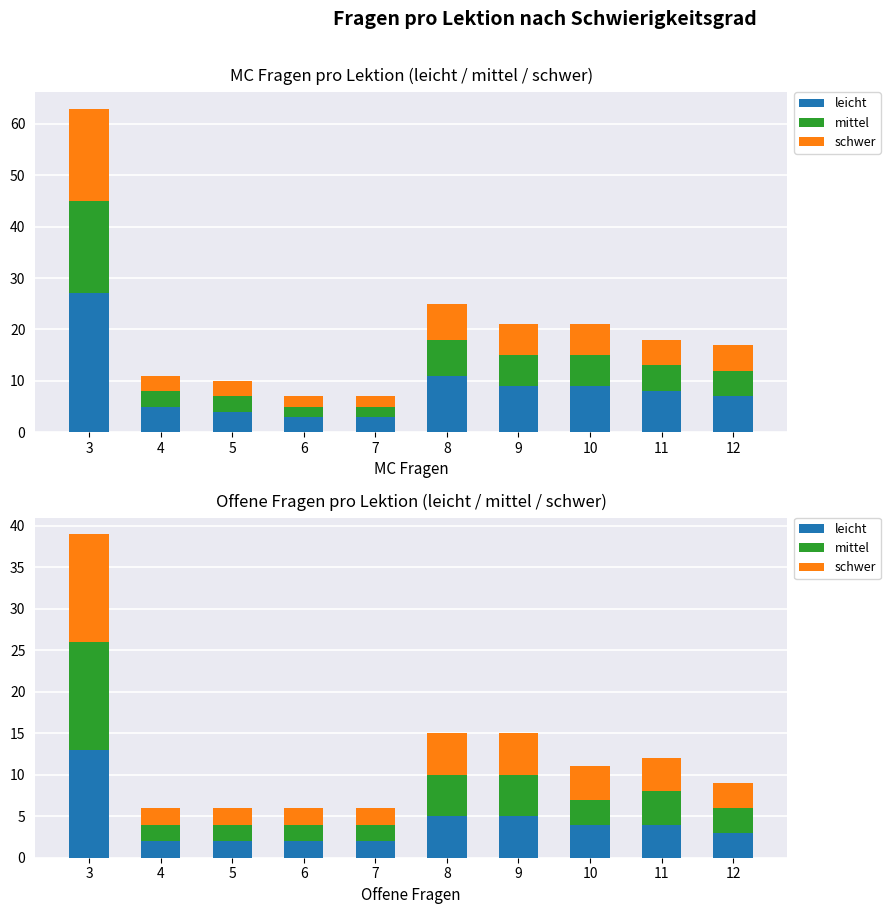

Which series has the largest total across all categories?

leicht